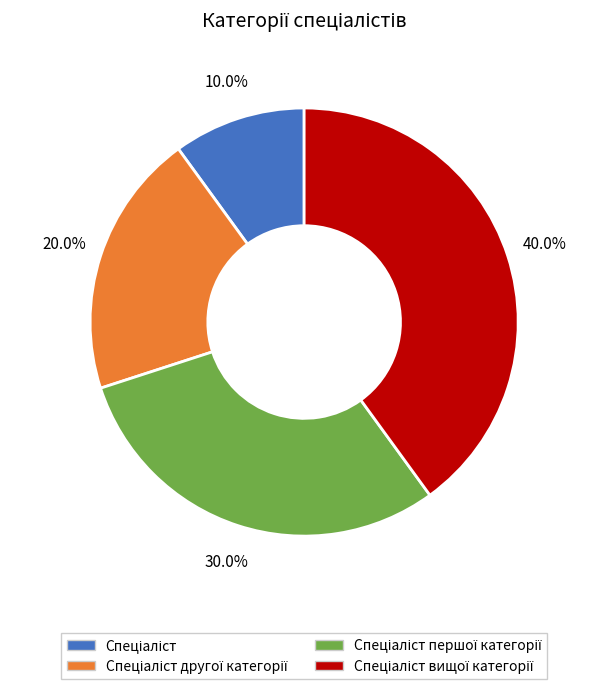

Does any single category account for the majority?

No